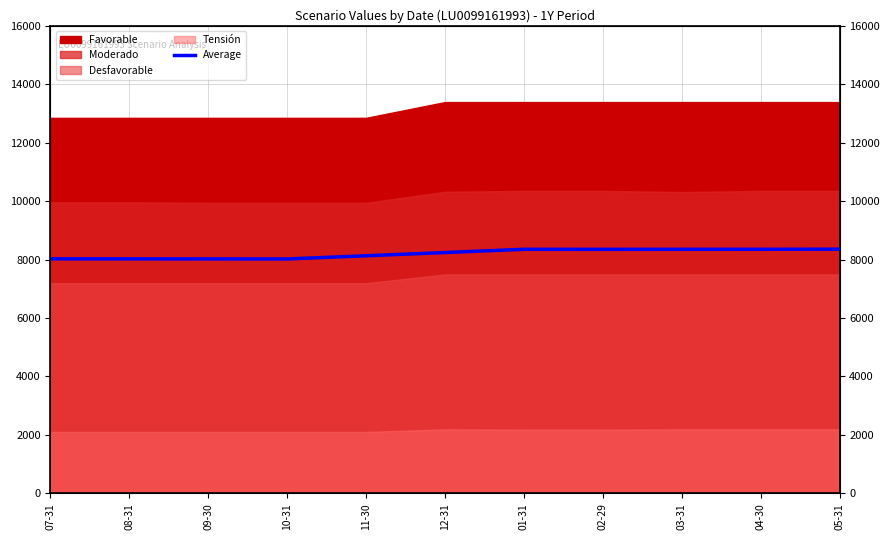

Reading left to right, list all the values displayed in this chart.

07-31=8025.0	08-31=8023.3	09-30=8021.7	10-31=8020.0	11-30=8129.2	12-31=8240.0	01-31=8350.8	02-29=8350.0	03-31=8350.8	04-30=8351.7	05-31=8355.0